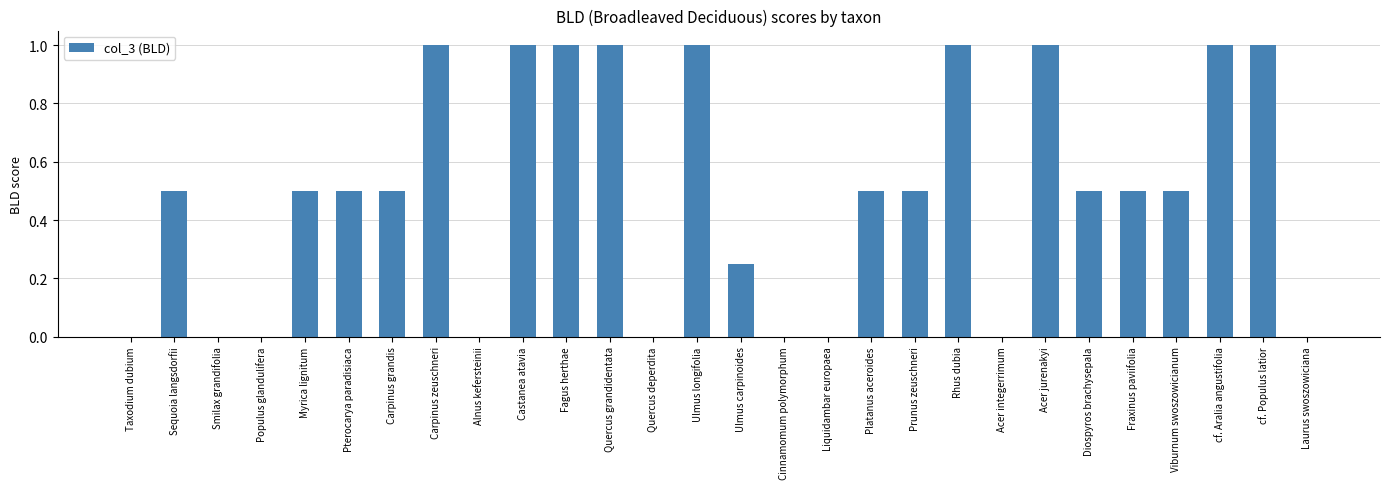

Are the bars grouped side by side (vs. stacked)?

No